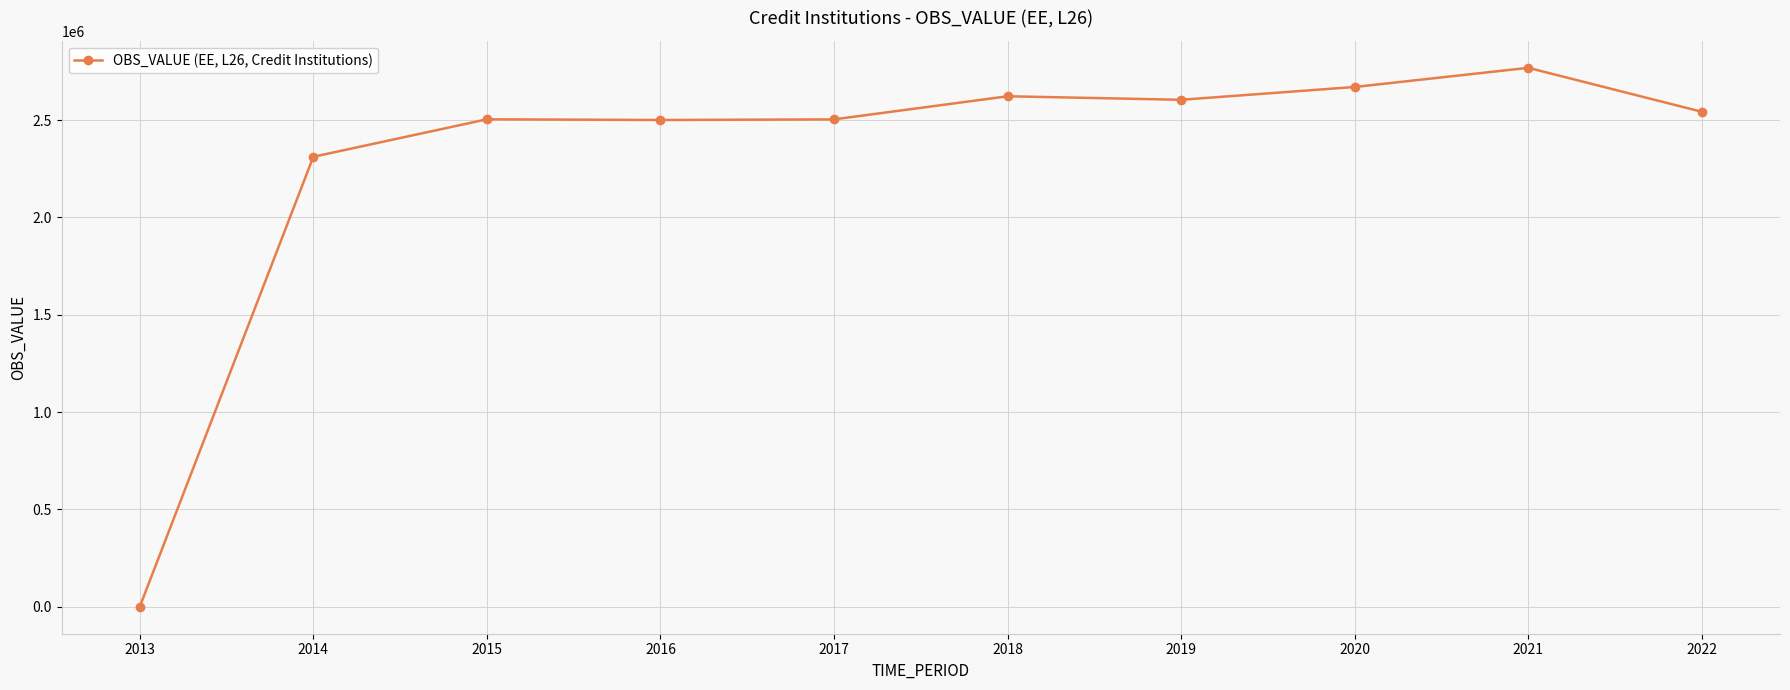

What is the difference between the values at 2018 and 2016?

121914